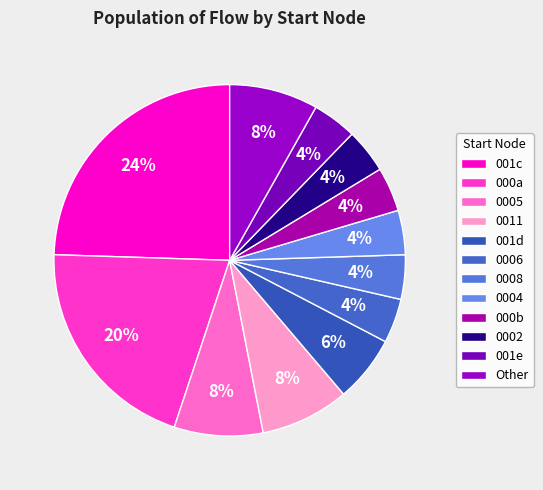

How many slices are in this pie chart?

12